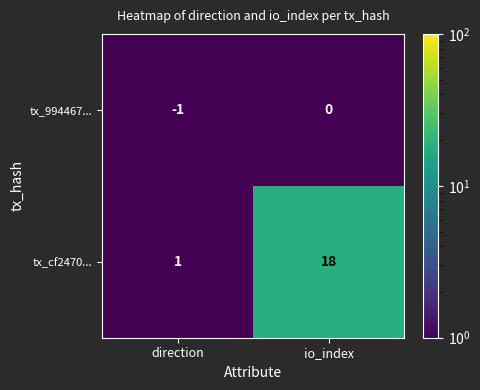

What is the difference between the maximum and minimum values in the tx_cf2470... series?

17